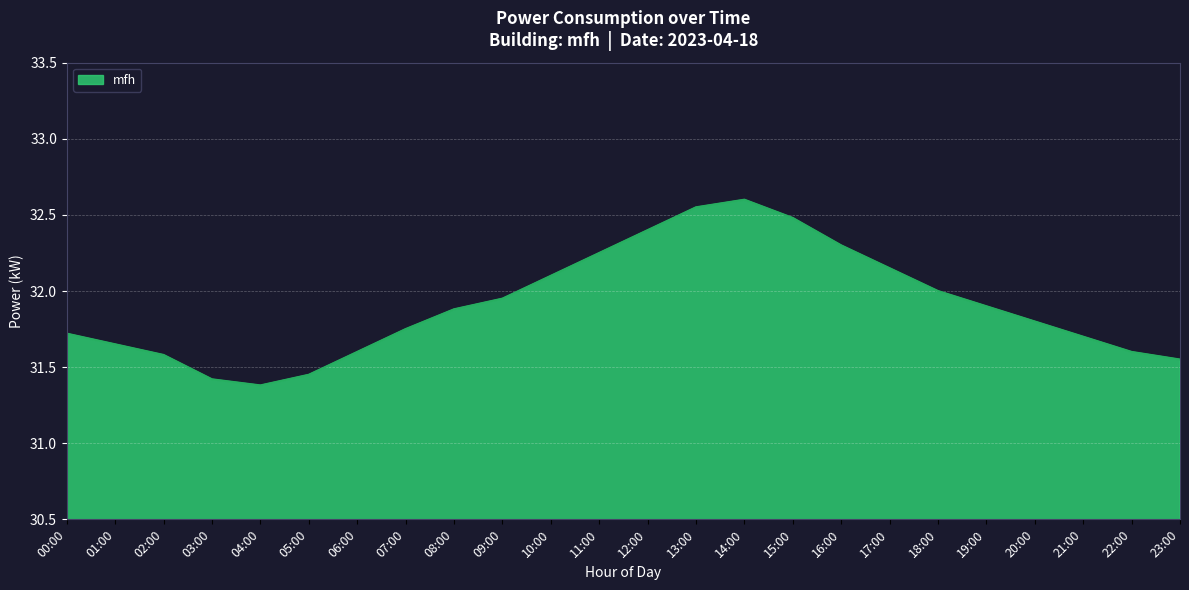

What is the sum of the values at 02:00 and 08:00?

63.5